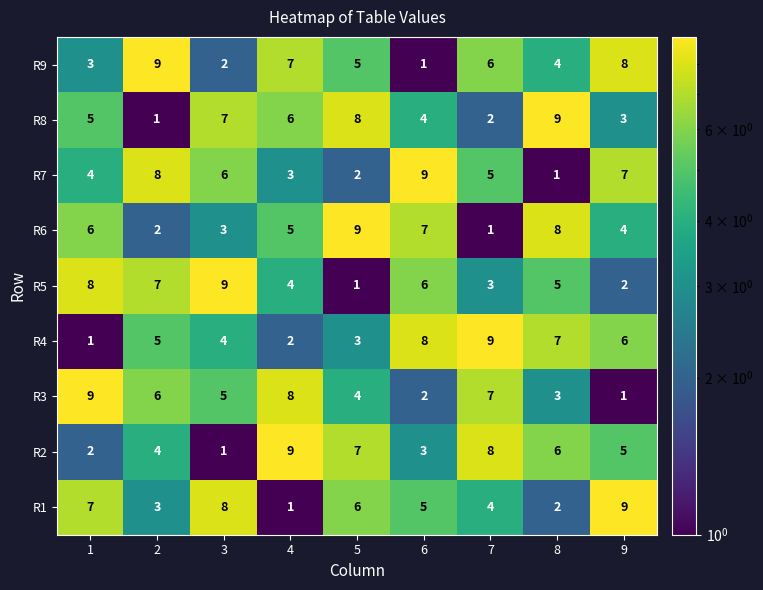

The value of R4 at 5 is 3. True or false?

True